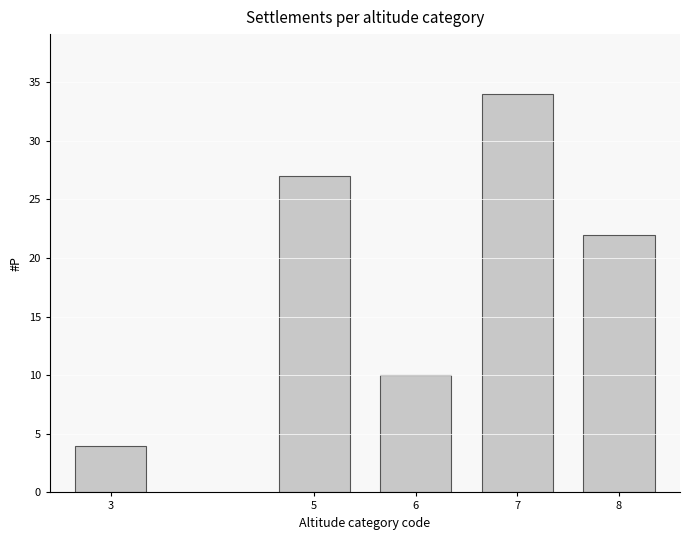

Reading left to right, extract all data points from this chart.

3=4	5=27	6=10	7=34	8=22